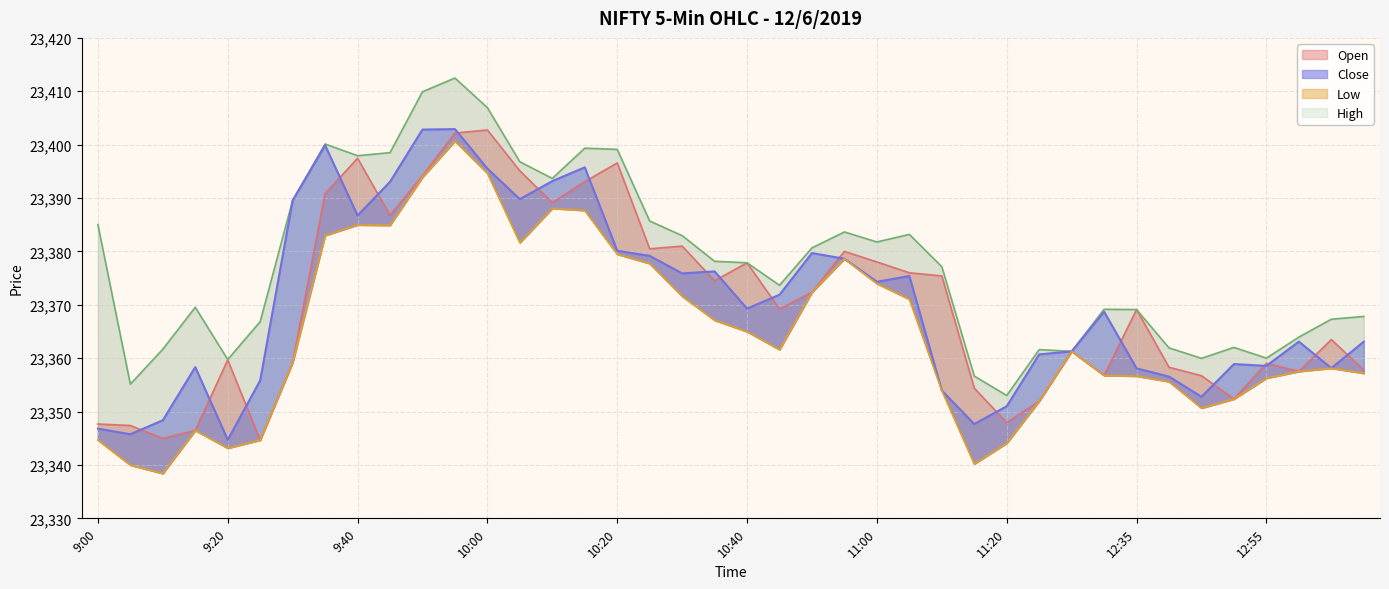

What are all the series names shown in the legend?

Open, High, Close, Low